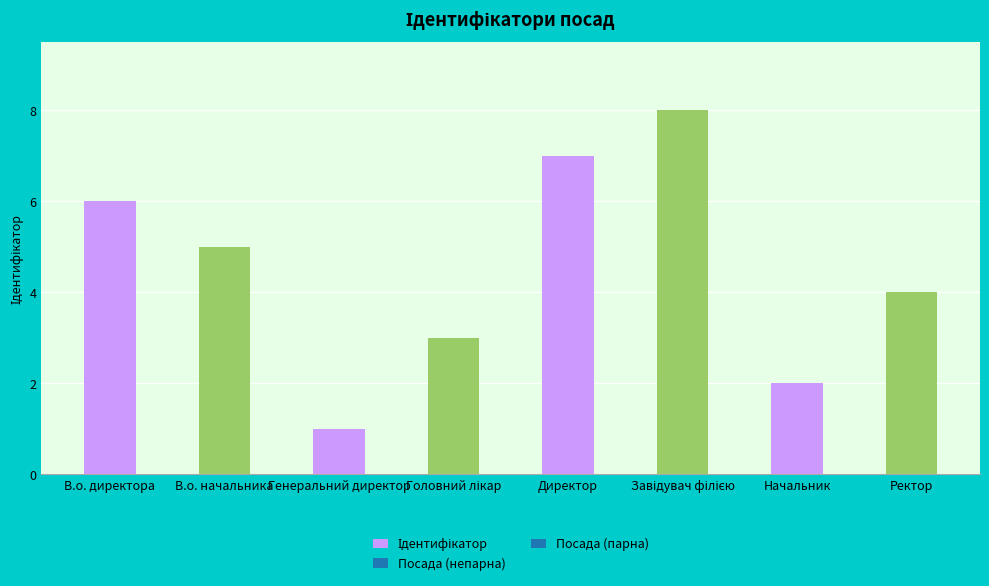

True or false: the data shows 2 at В.о. начальника.

False